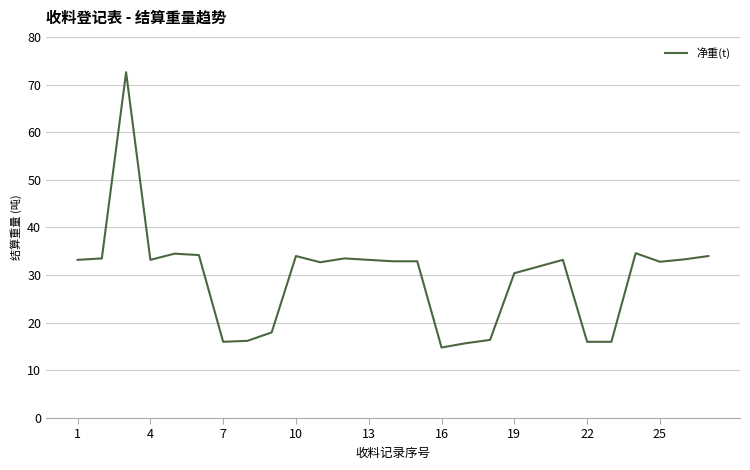

True or false: the data has more than 1 interior local peaks.

True